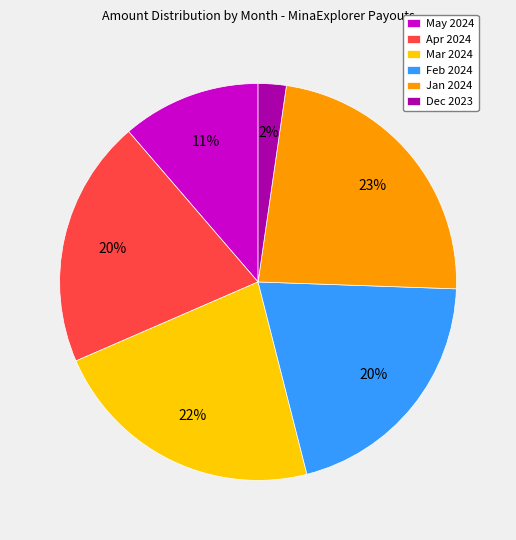

To the nearest percent, what is the difference between the largest and smallest slice percentages?

21%